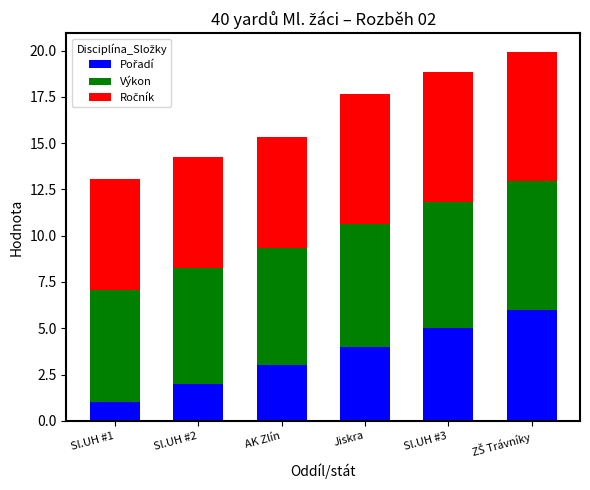

What is the total value across all series at Jiskra?

17.6